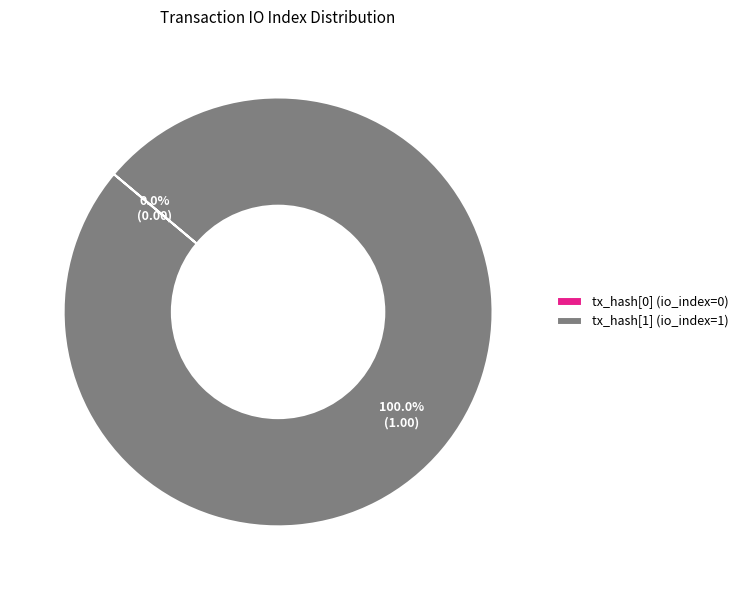

Count the number of slices in the pie.

2